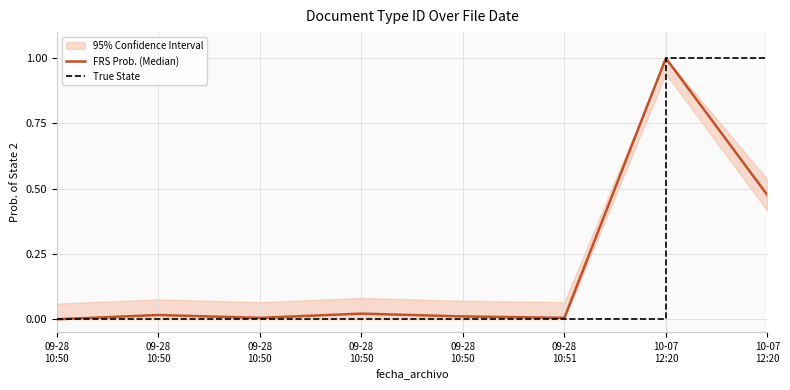

True or false: True State has a value of 0.0 at 09-28
10:50.

True